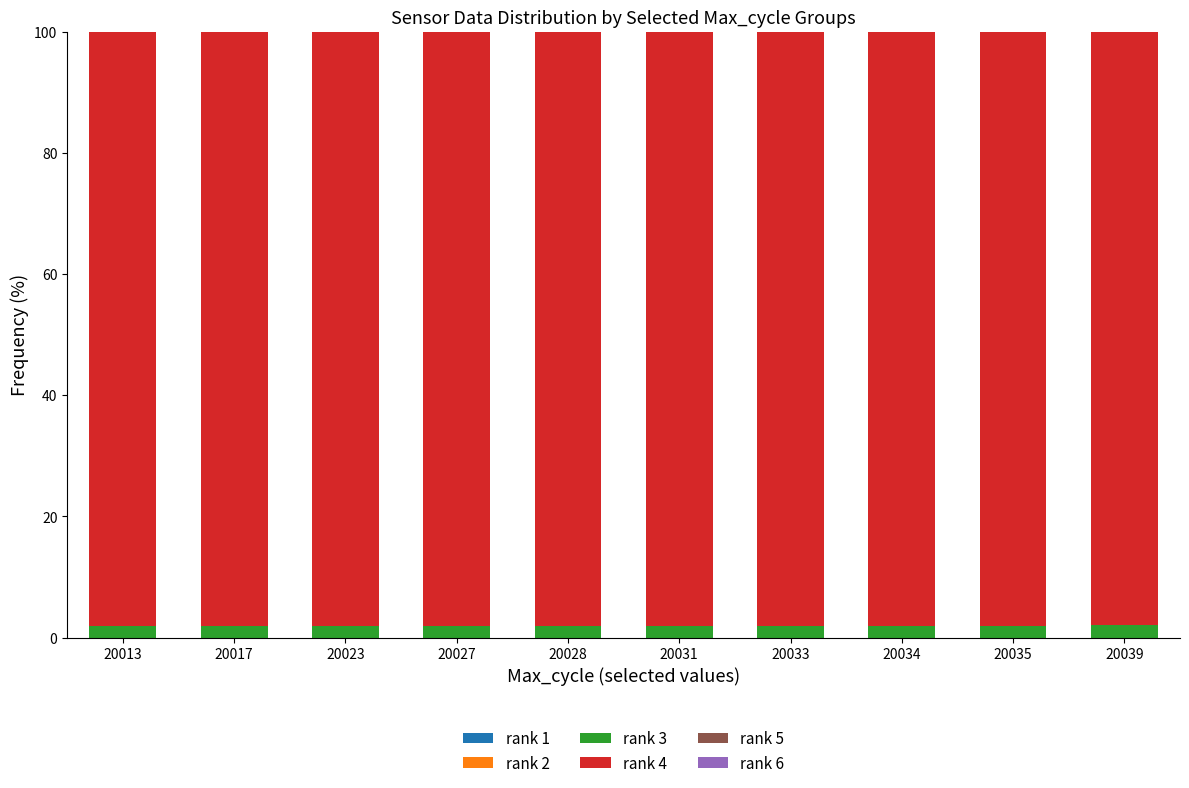

Does the chart contain stacked bars?

Yes